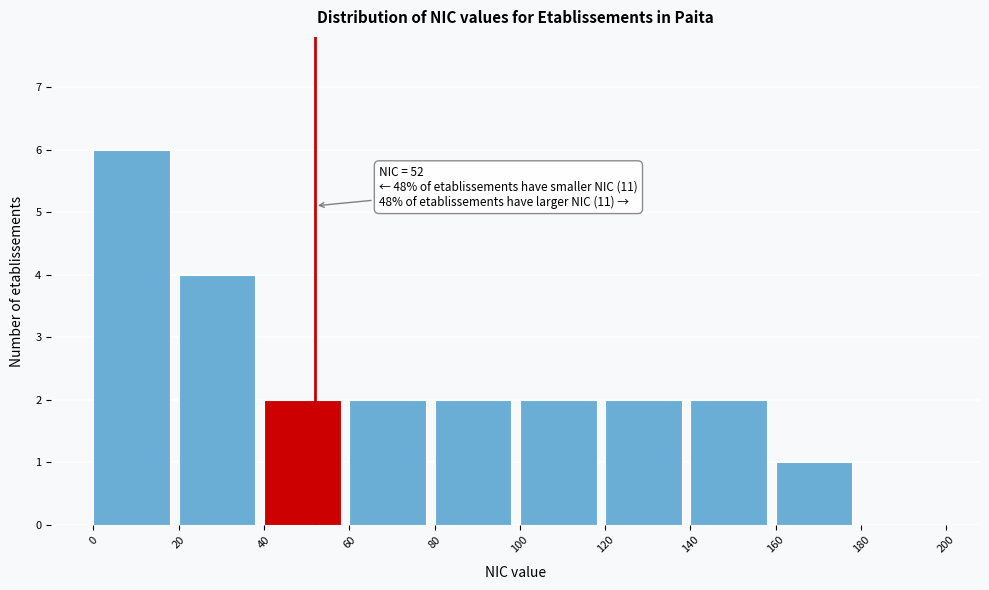

Which range on the x-axis has the tallest bar?

0 to 20